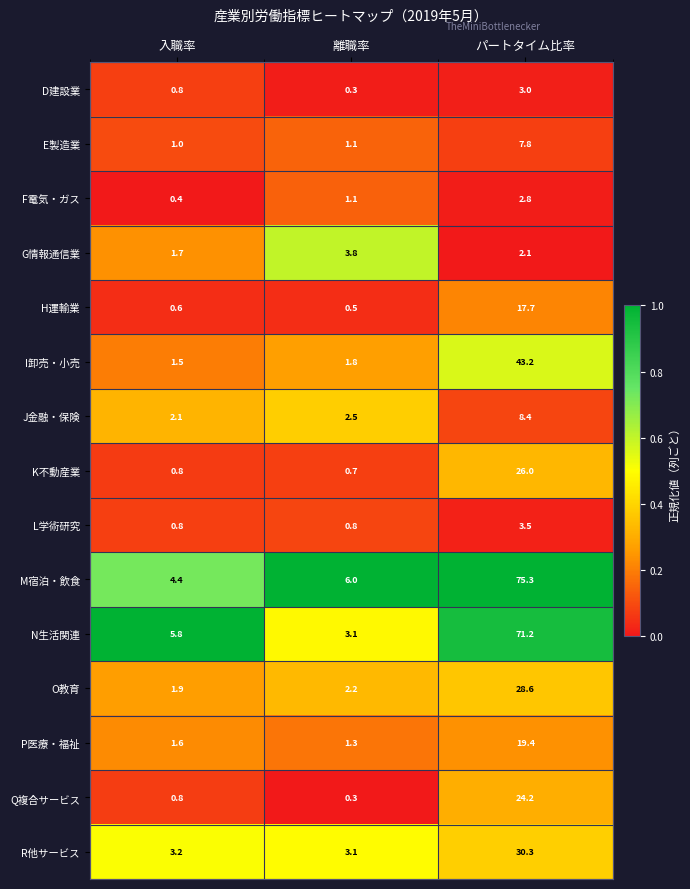

The value of Q複合サービス at パートタイム比率 is 24.2. True or false?

True